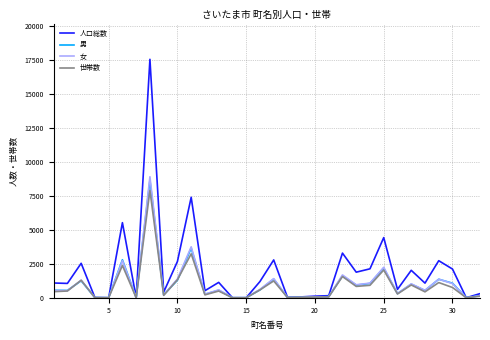

At how many categories does at least one series exceed 3381?

4